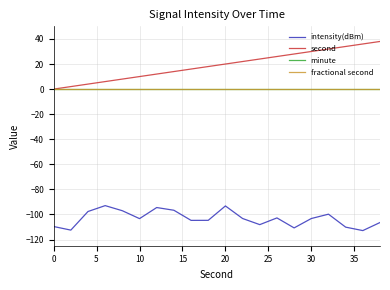

Does the chart display data point markers on the line(s)?

No